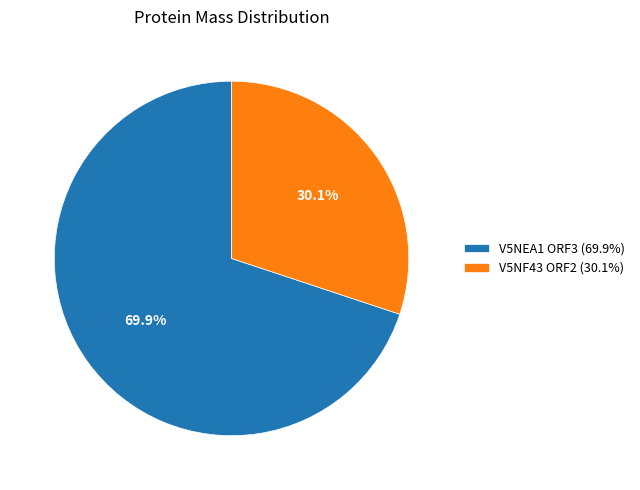

What is the ratio of the value at V5NEA1 ORF3 (69.9%) to the value at V5NF43 ORF2 (30.1%)?

2.3